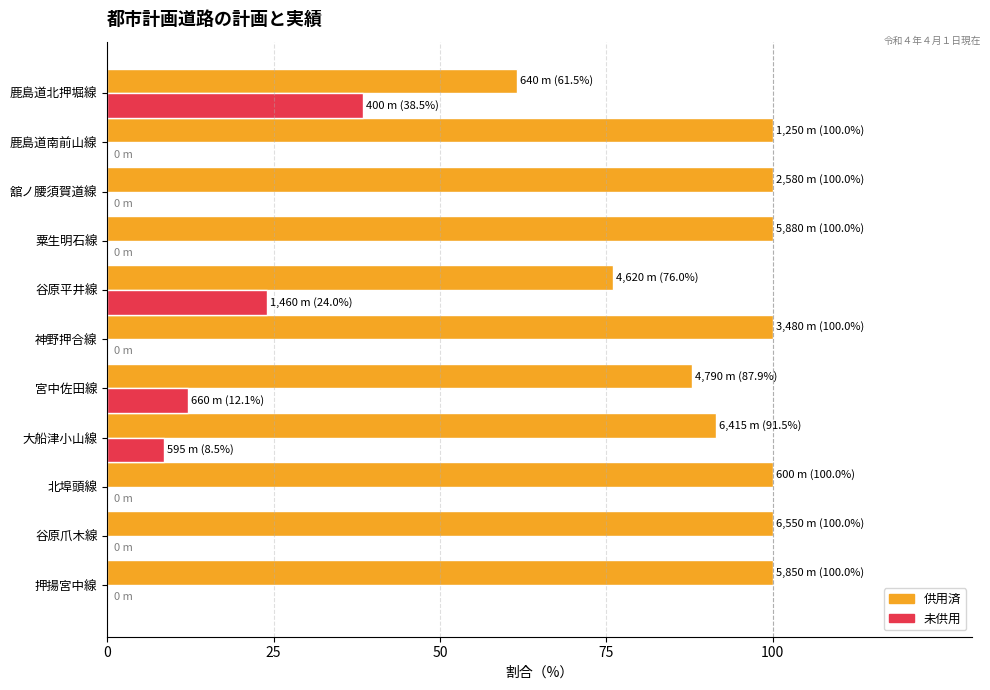

What is the maximum value shown in the chart?

100.0